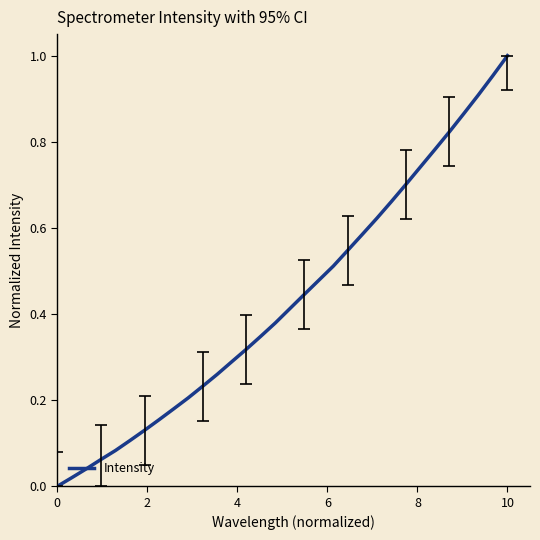

Is this an area chart (filled region under the line)?

No